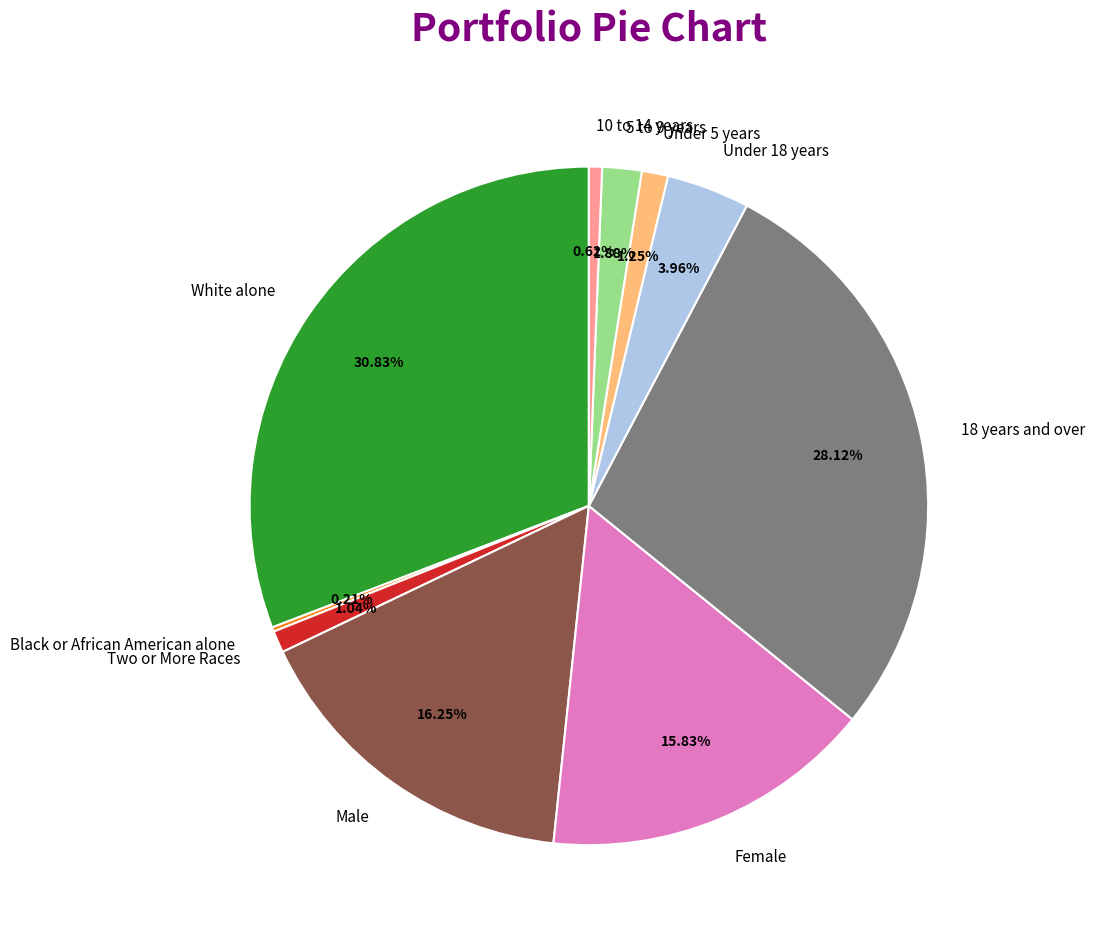

Does any single category account for the majority?

No